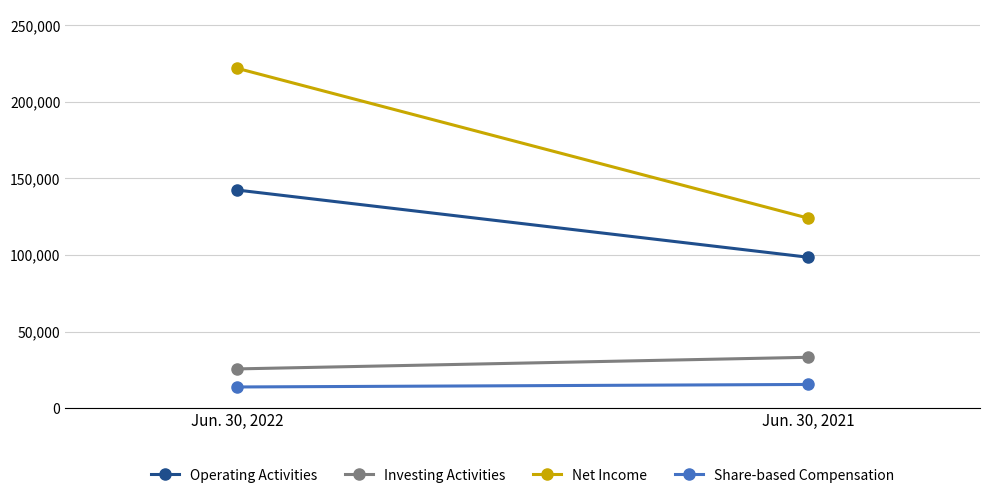

How many lines are shown in the chart?

4